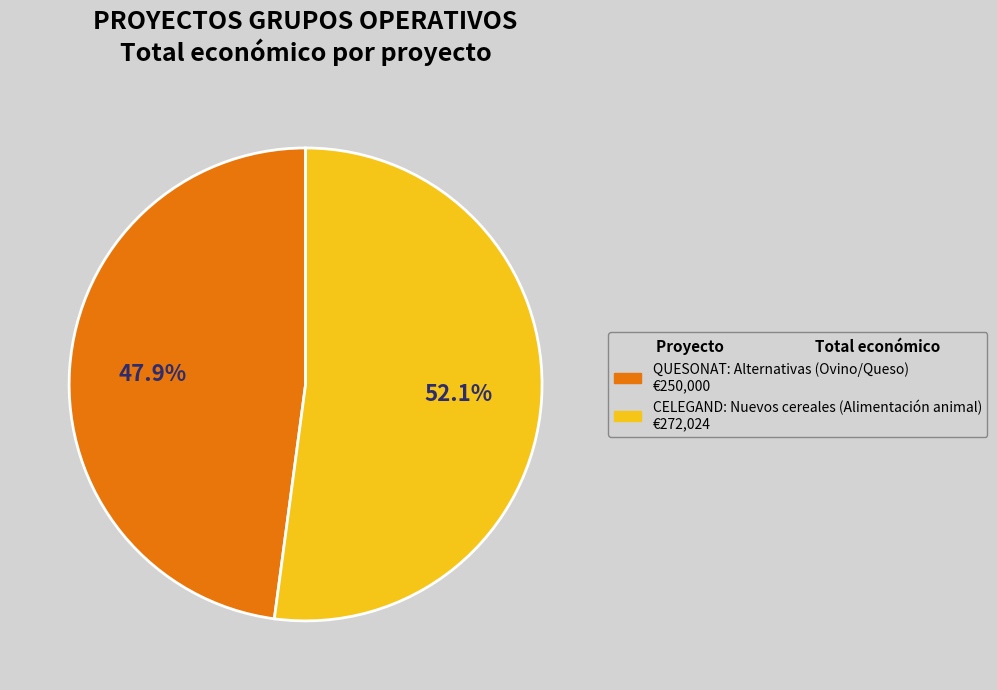

Rank the categories by value from highest to lowest.

CELEGAND: Nuevos cereales (Alimentación animal), QUESONAT: Alternativas (Ovino/Queso)